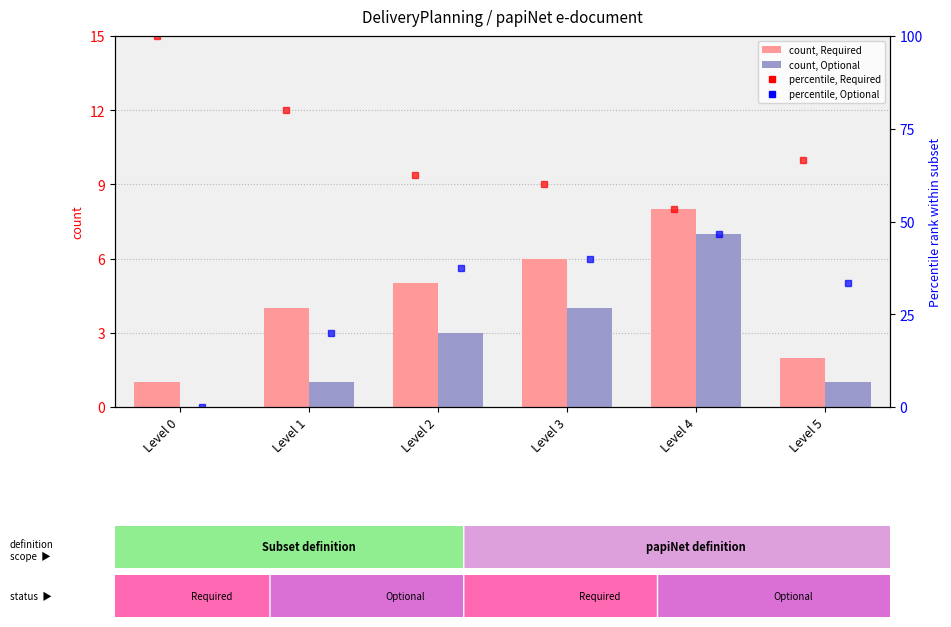

Rank the series by their maximum value, from lowest to highest.

Optional (count), Required (count), Optional %, Required %